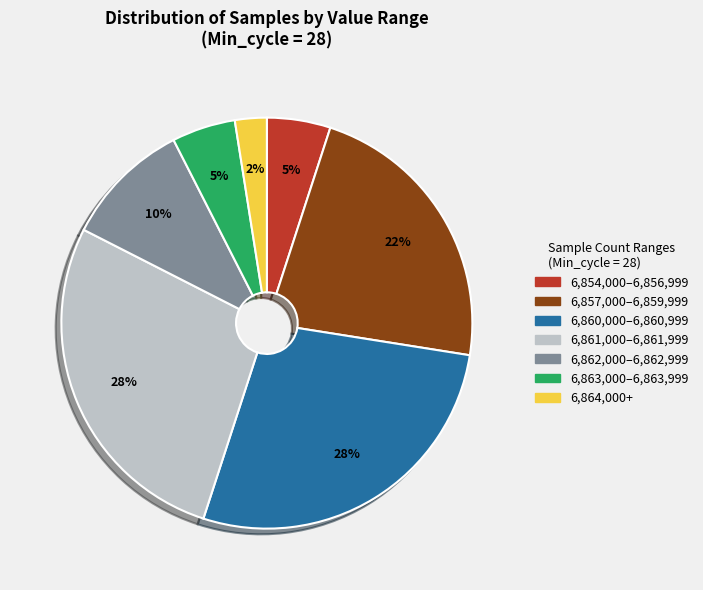

Which category has the smallest portion of the pie?

6,864,000+